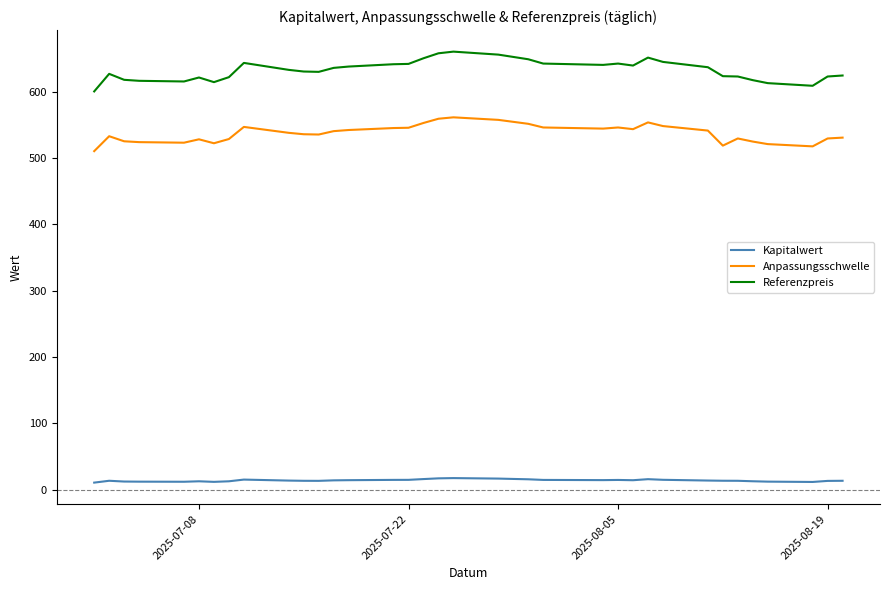

What is the maximum value for Referenzpreis?

660.5